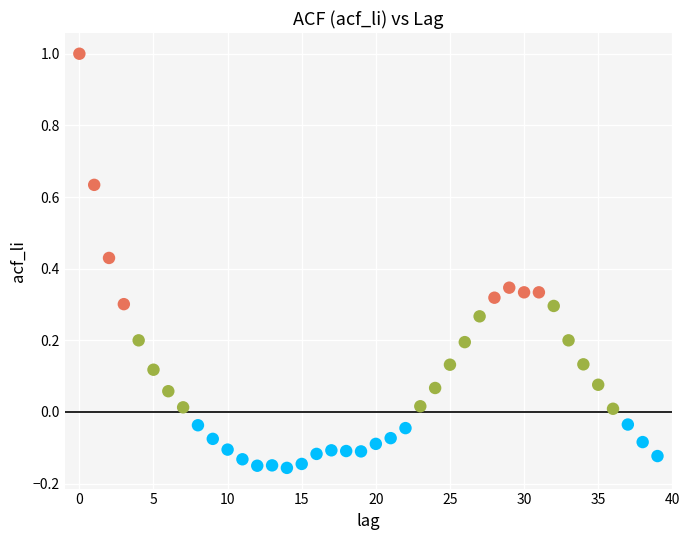

How many data points are displayed?

40